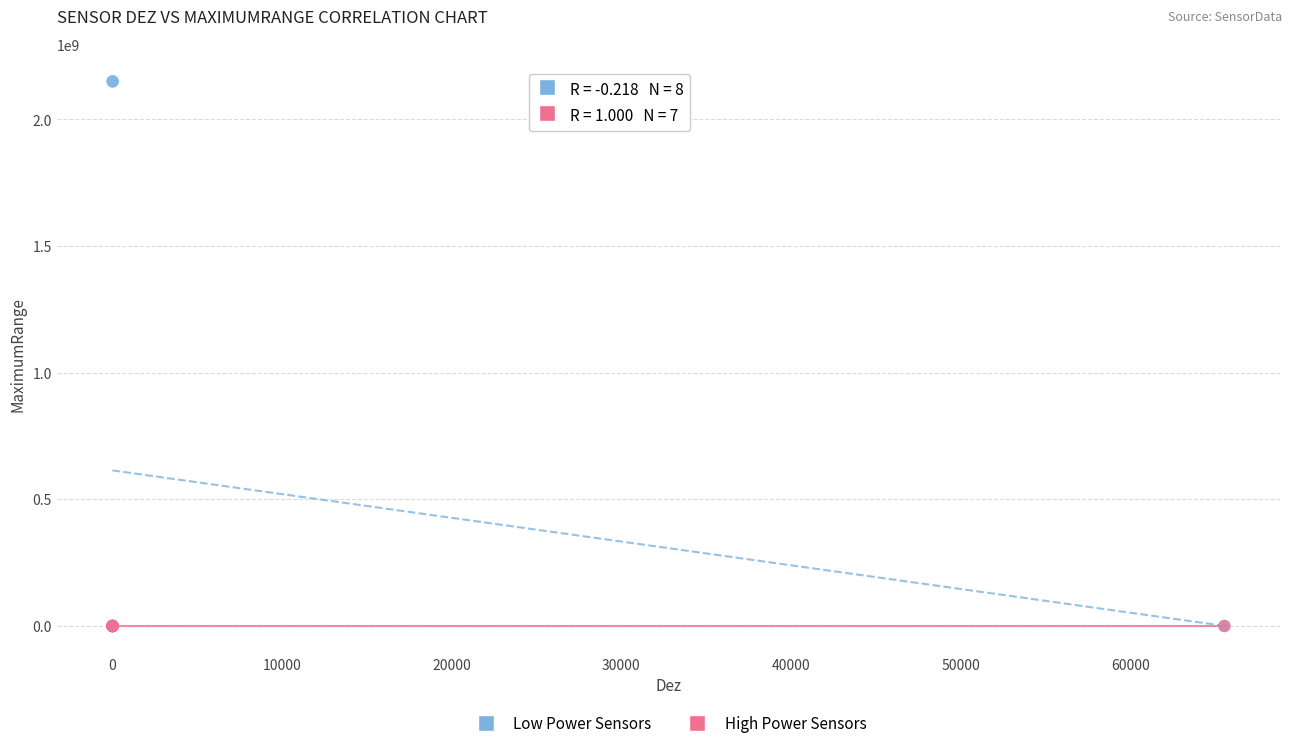

Which series reaches the maximum Y coordinate?

Low Power Sensors